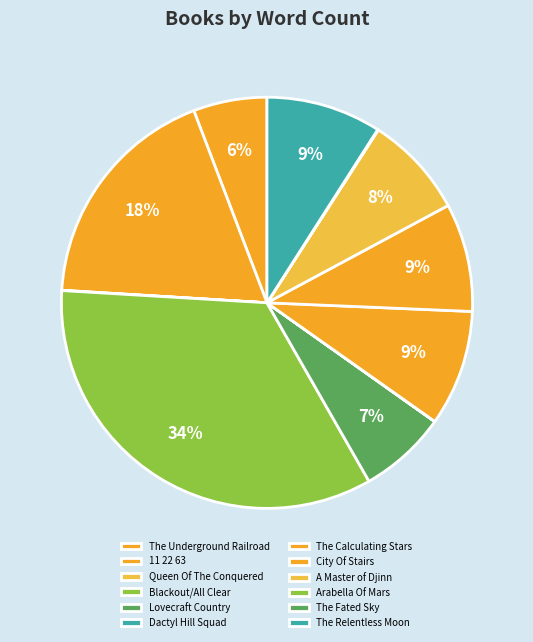

Which slice is the largest?

Blackout/All Clear